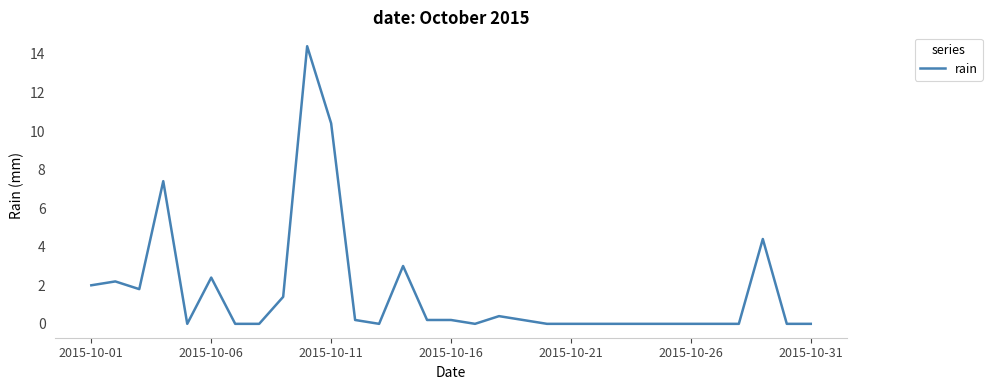

What is the greatest value displayed?

14.4